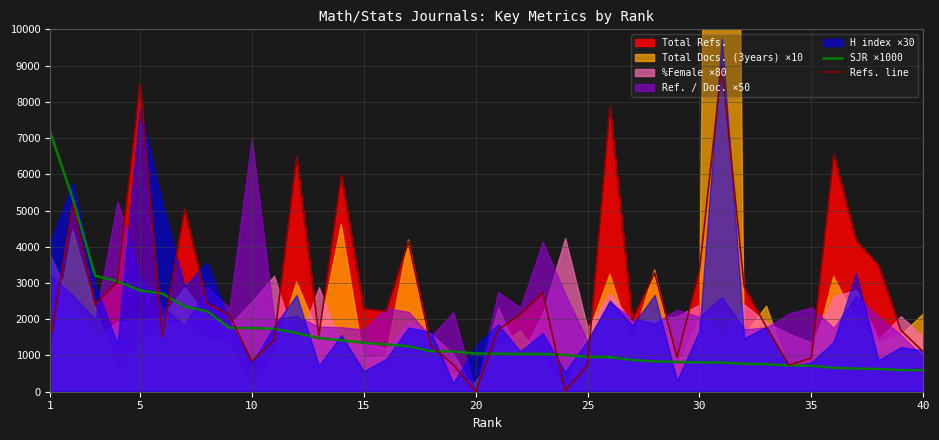

How many times do SJR ×1000 and Refs. line cross each other?

9